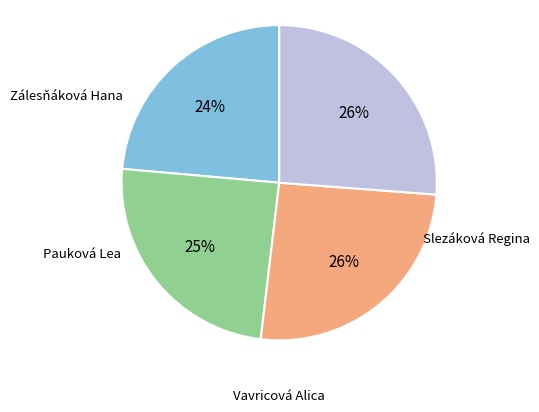

Is there any slice that represents more than half of the pie?

No